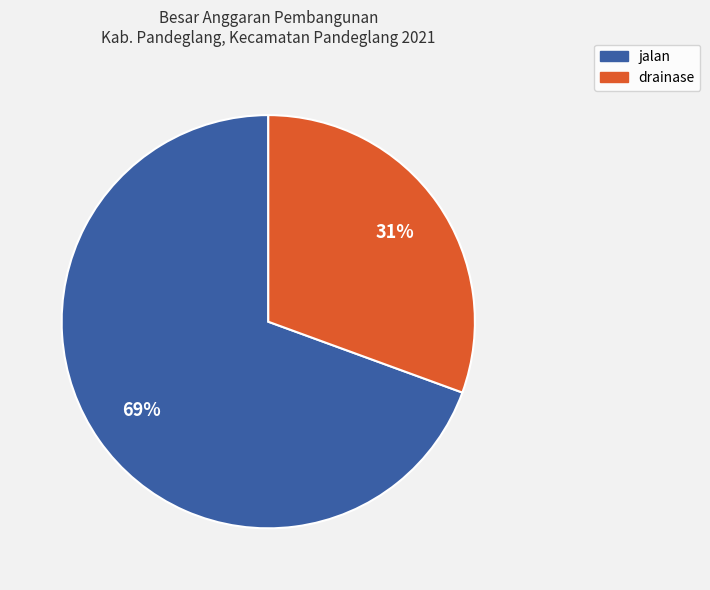

Count the number of slices in the pie.

2